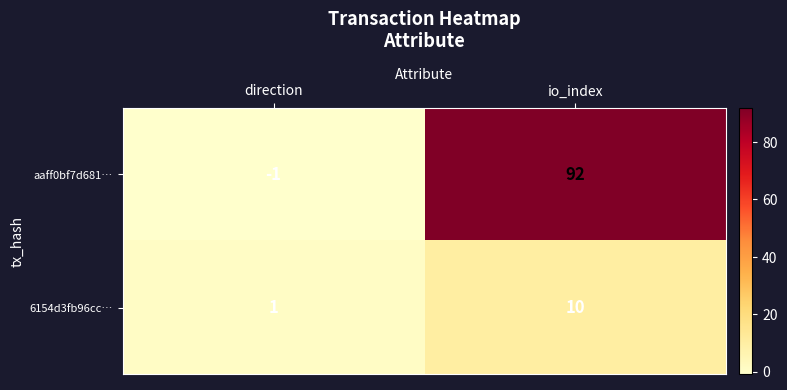

The 6154d3fb96cc… series shows 1 at direction. True or false?

True